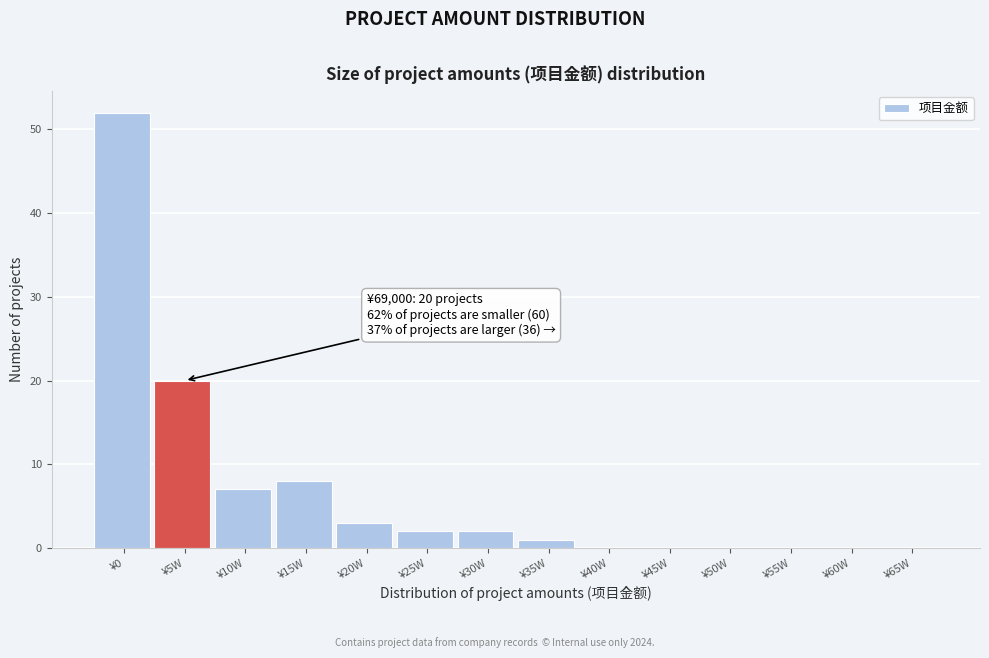

Reading left to right, list all the values displayed in this chart.

¥0=52	¥5W=20	¥10W=7	¥15W=8	¥20W=3	¥25W=2	¥30W=2	¥35W=1	¥40W=0	¥45W=0	¥50W=0	¥55W=0	¥60W=0	¥65W=0